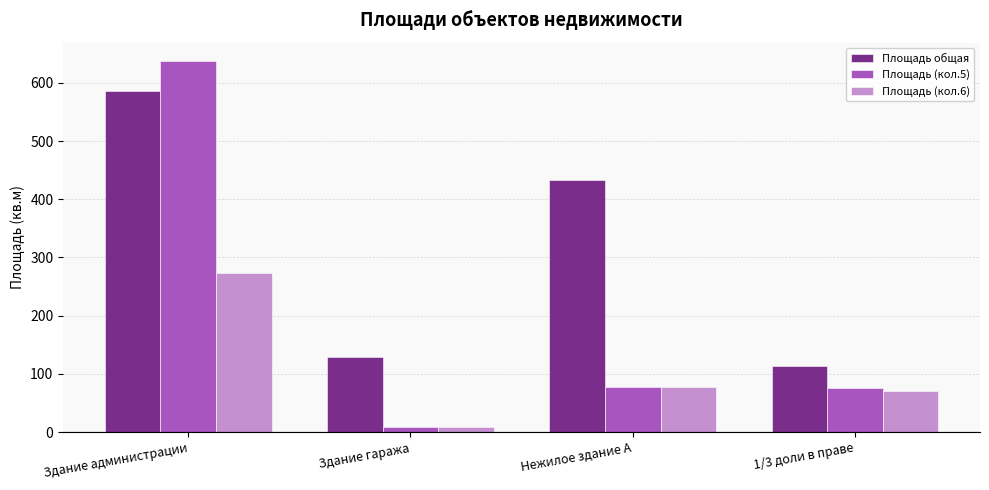

Which series has the largest range (max minus min)?

Площадь (кол.5)